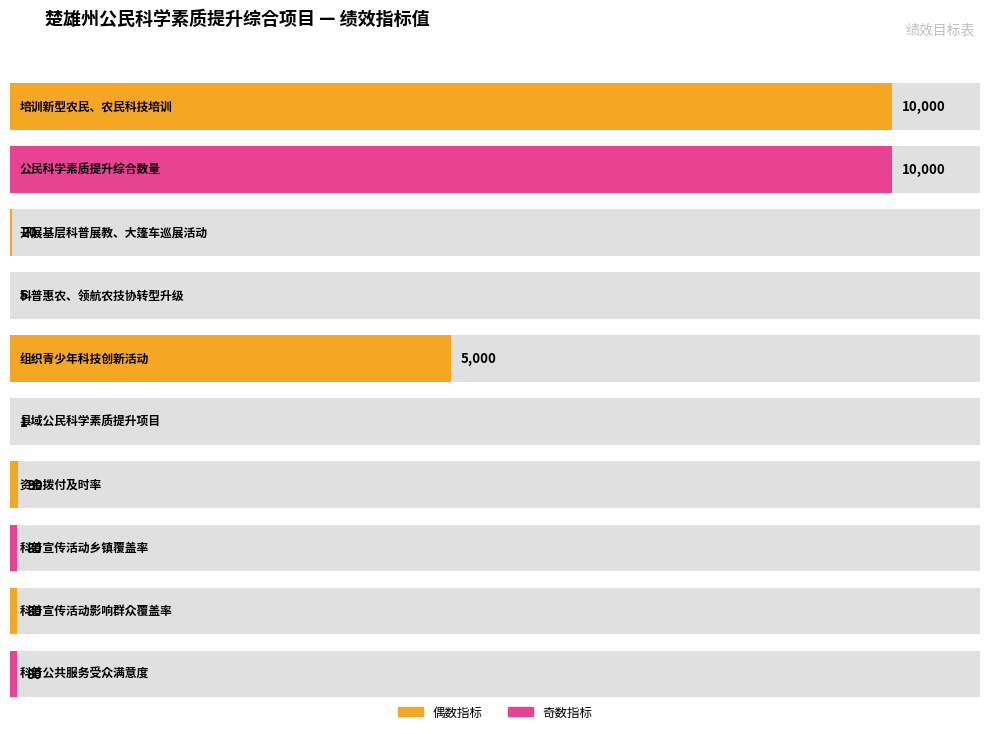

Which category has the highest value across all series?

培训新型农民、农民科技培训